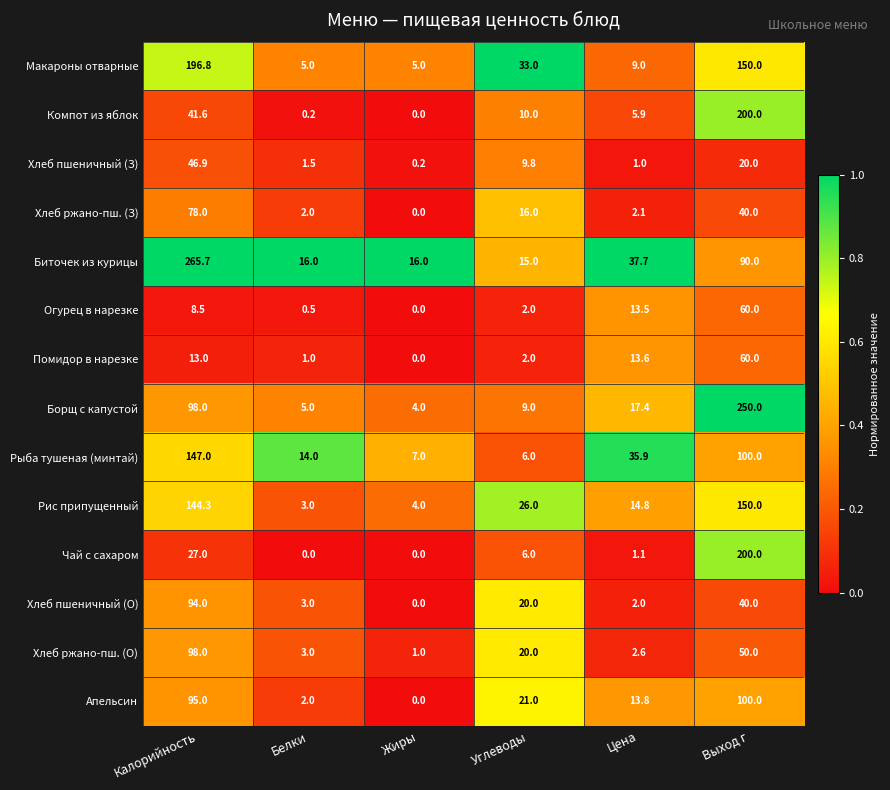

The Макароны отварные series shows 196.8 at Калорийность. True or false?

True